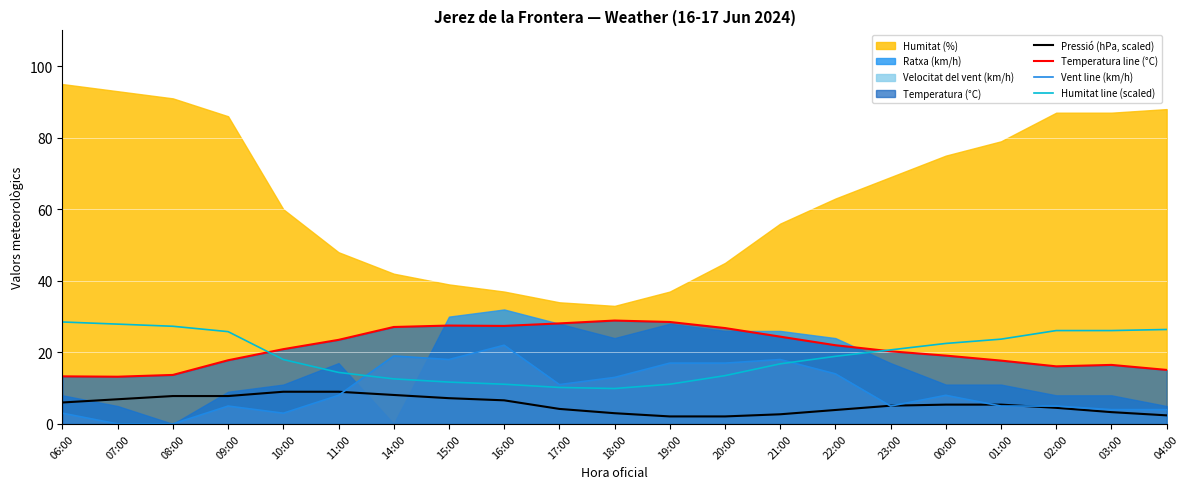

What is the sum of all Humitat line (scaled) values?

403.2